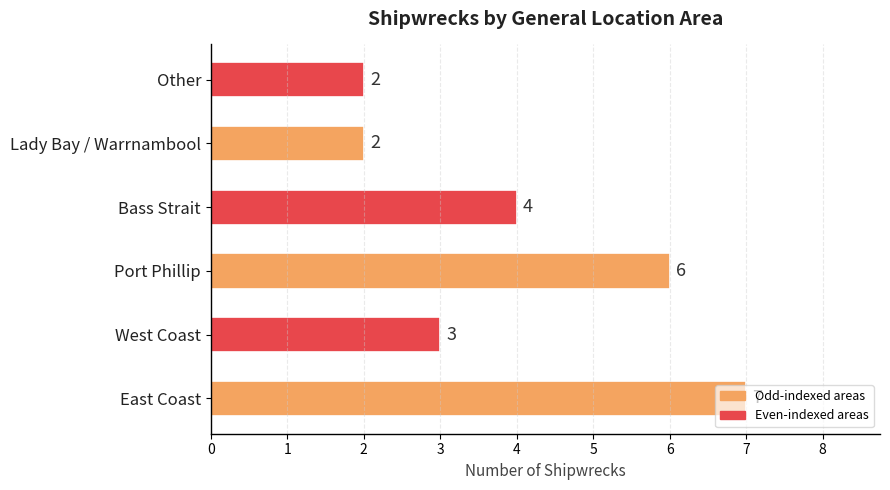

Where is the data nearest to the value 4?

Bass Strait